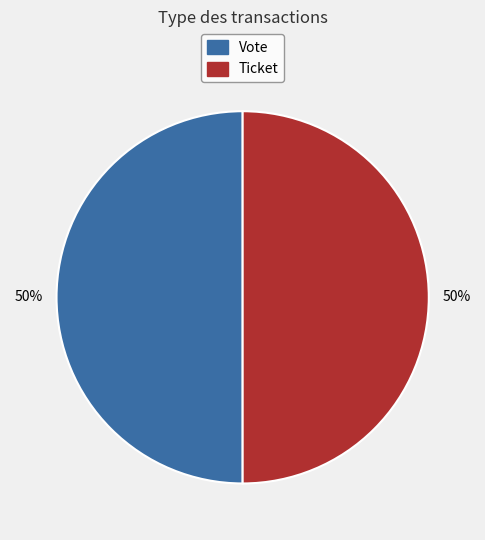

How many segments does this pie chart have?

2